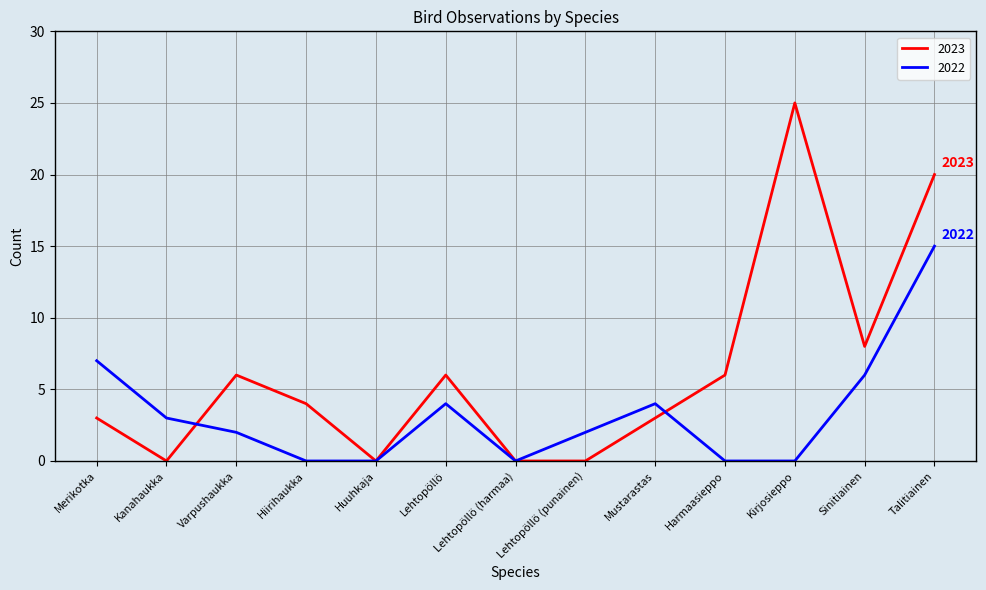

The value of 2022 at Lehtopöllö (punainen) is 2. True or false?

True